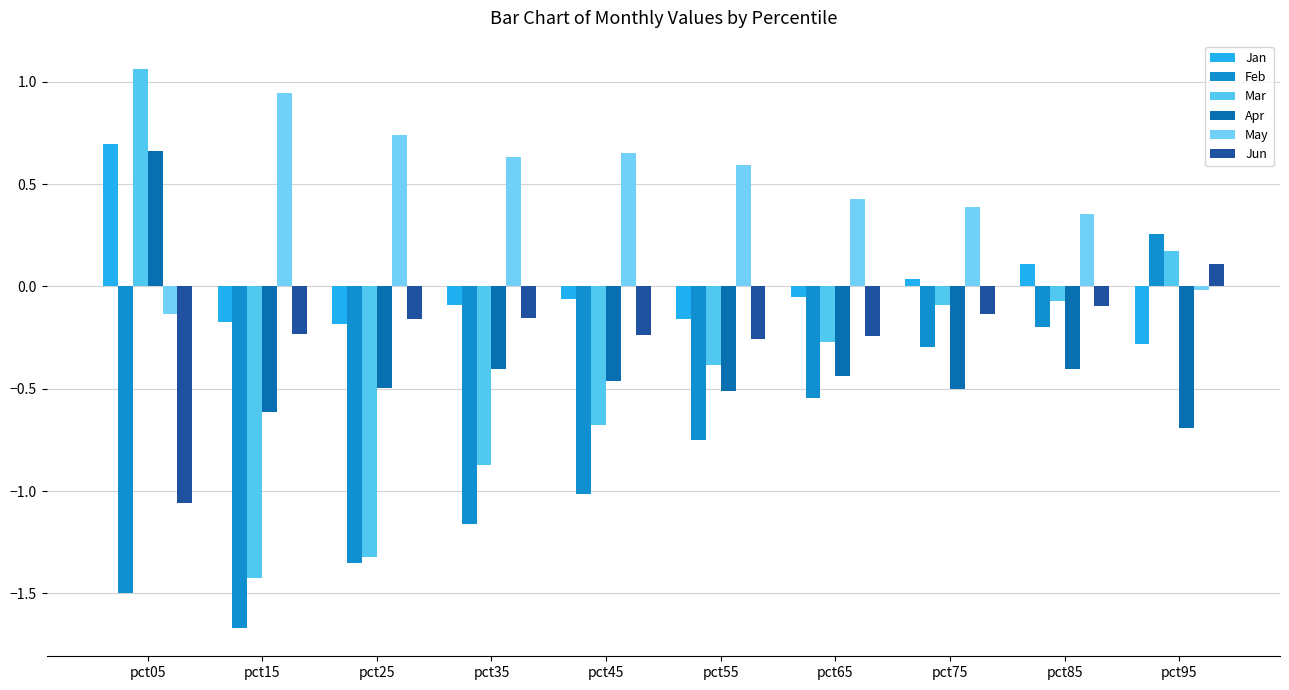

Reading left to right, transcribe all the data shown in this chart.

Jan: pct05=0.7	pct15=-0.2	pct25=-0.2	pct35=-0.1	pct45=-0.1	pct55=-0.2	pct65=-0.1	pct75=0.0	pct85=0.1	pct95=-0.3
Feb: pct05=-1.5	pct15=-1.7	pct25=-1.4	pct35=-1.2	pct45=-1.0	pct55=-0.8	pct65=-0.5	pct75=-0.3	pct85=-0.2	pct95=0.3
Mar: pct05=1.1	pct15=-1.4	pct25=-1.3	pct35=-0.9	pct45=-0.7	pct55=-0.4	pct65=-0.3	pct75=-0.1	pct85=-0.1	pct95=0.2
Apr: pct05=0.7	pct15=-0.6	pct25=-0.5	pct35=-0.4	pct45=-0.5	pct55=-0.5	pct65=-0.4	pct75=-0.5	pct85=-0.4	pct95=-0.7
May: pct05=-0.1	pct15=0.9	pct25=0.7	pct35=0.6	pct45=0.7	pct55=0.6	pct65=0.4	pct75=0.4	pct85=0.4	pct95=-0.0
Jun: pct05=-1.1	pct15=-0.2	pct25=-0.2	pct35=-0.2	pct45=-0.2	pct55=-0.3	pct65=-0.2	pct75=-0.1	pct85=-0.1	pct95=0.1